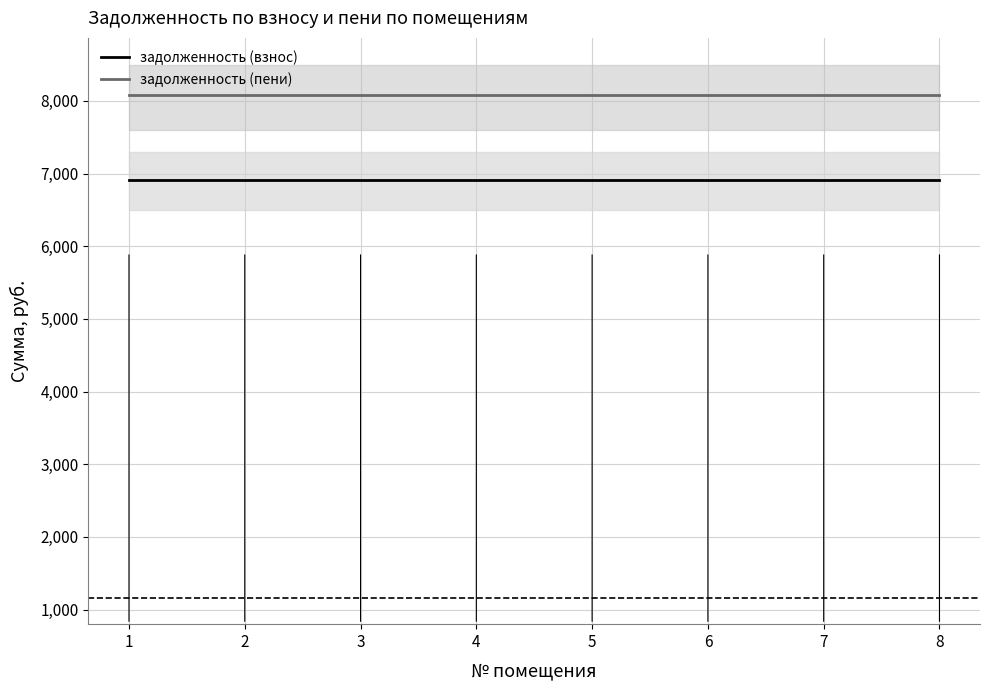

What is the value of the задолженность (взнос) point at the 4th from the left?

6912.0